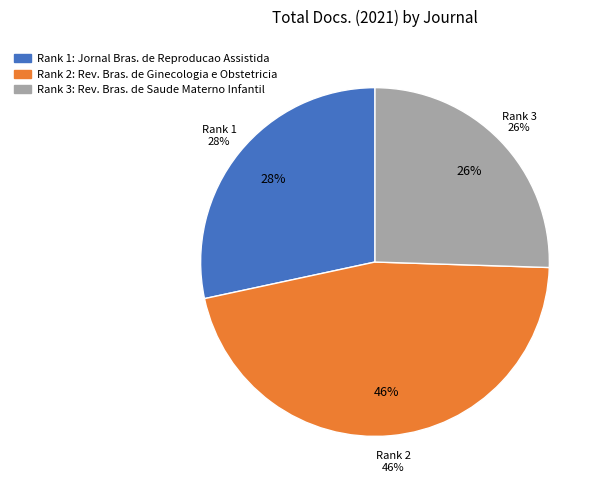

To the nearest percent, what percentage of the pie is Revista Brasileira de Ginecologia e Obstetricia?

46%